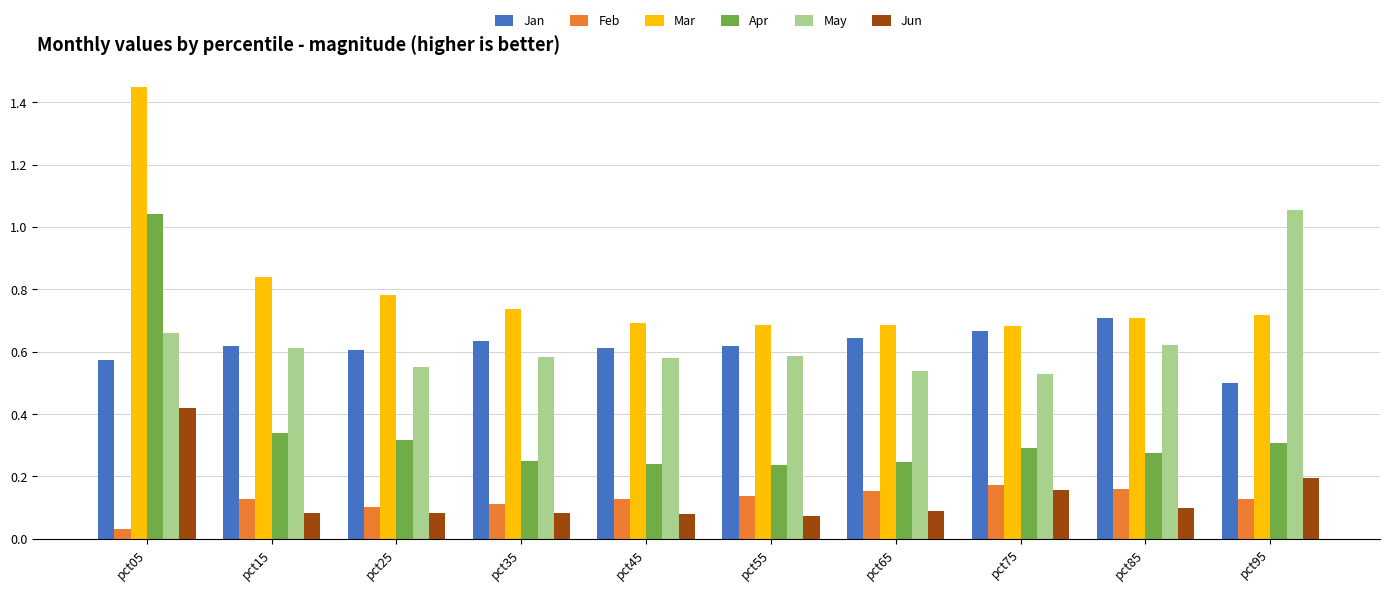

Is it true that Apr equals 0.1 at pct65?

False